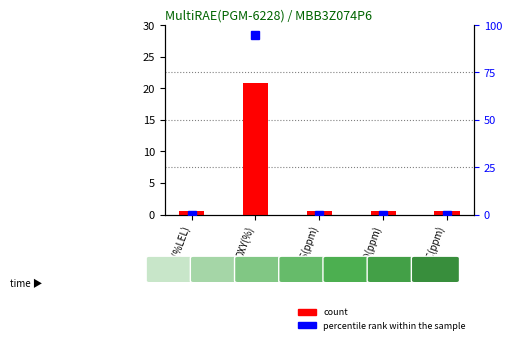

At which label does percentile rank within the sample reach its minimum?

LEL(%LEL)